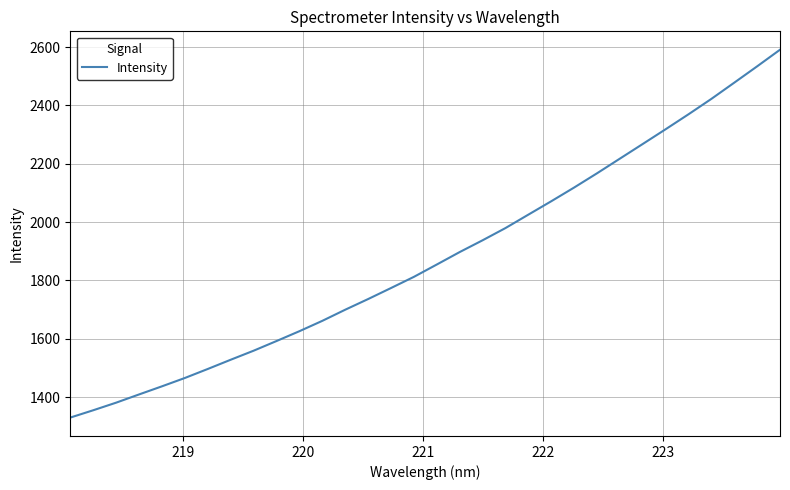

What is the smallest value displayed?

1329.8